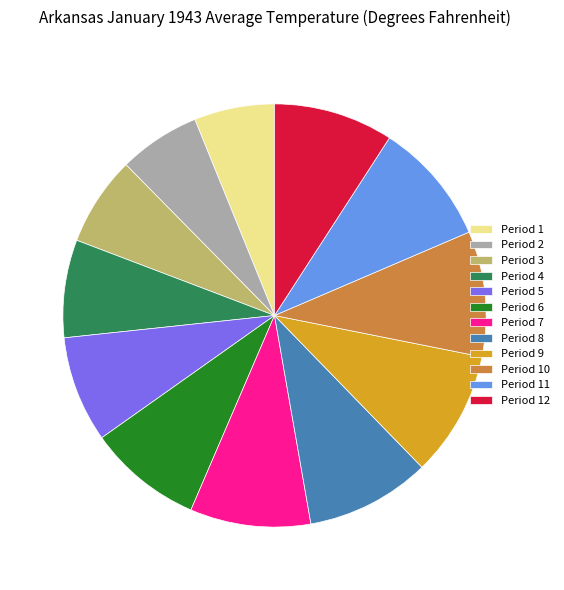

How many slices are in this pie chart?

12